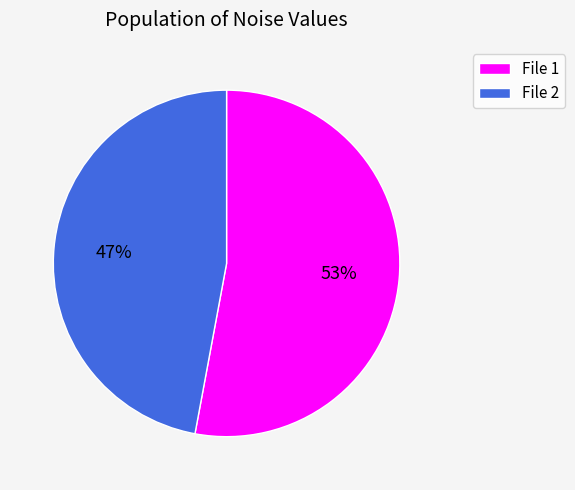

Which slice is the smallest?

File 2